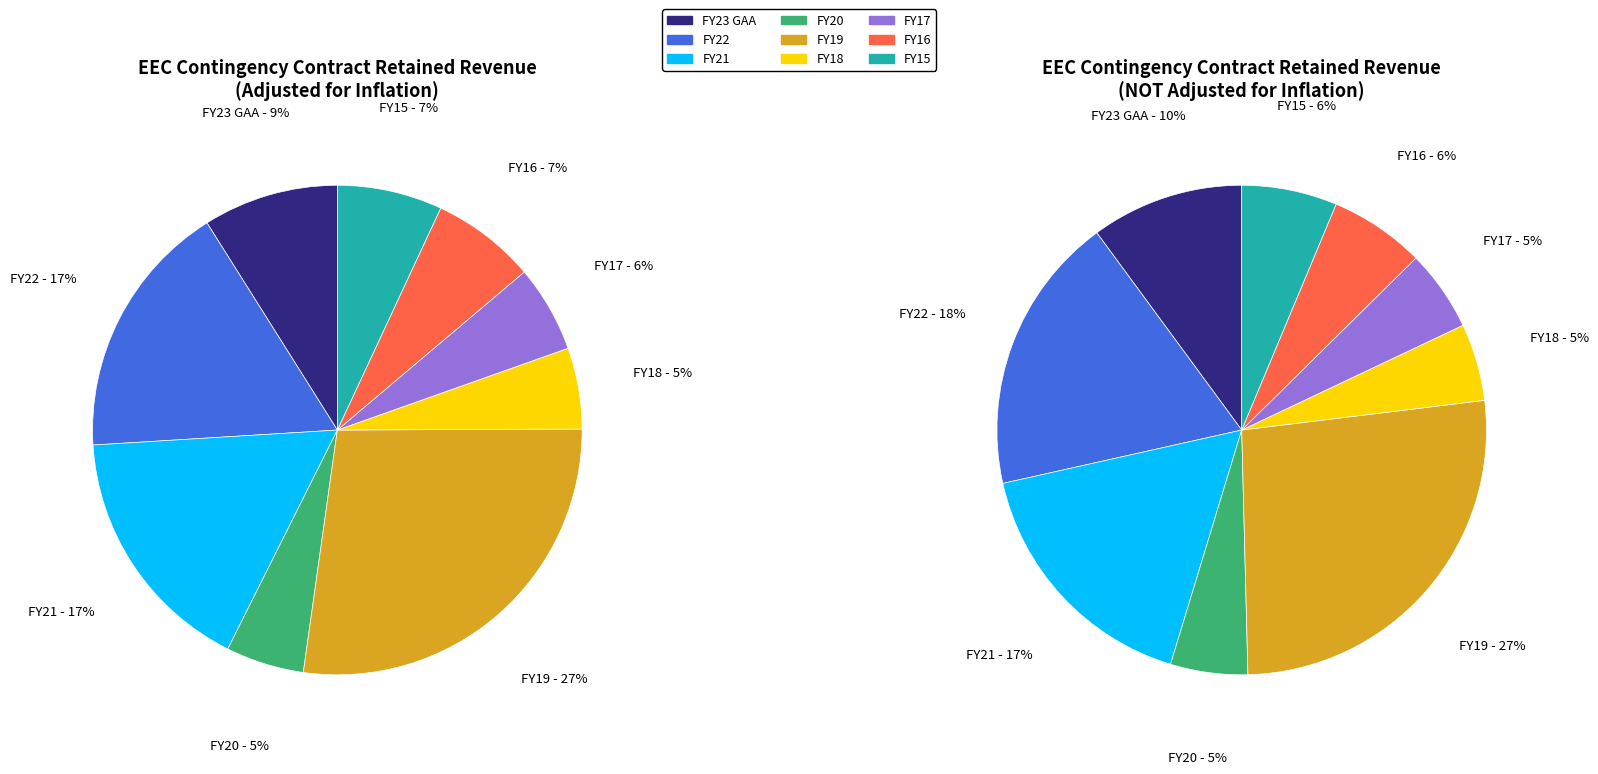

The FY17 slice represents 5% of the pie. True or false?

True